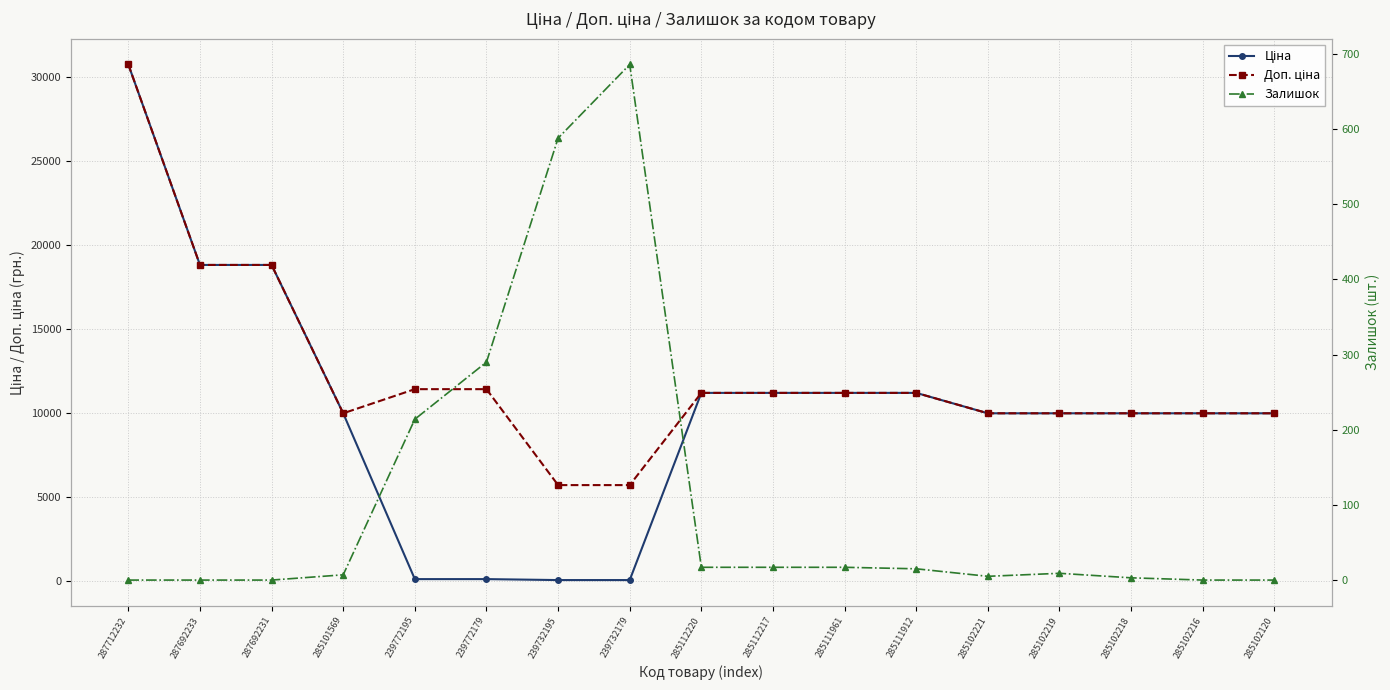

True or false: Ціна has a value of 2764.7 at 285112217.

False